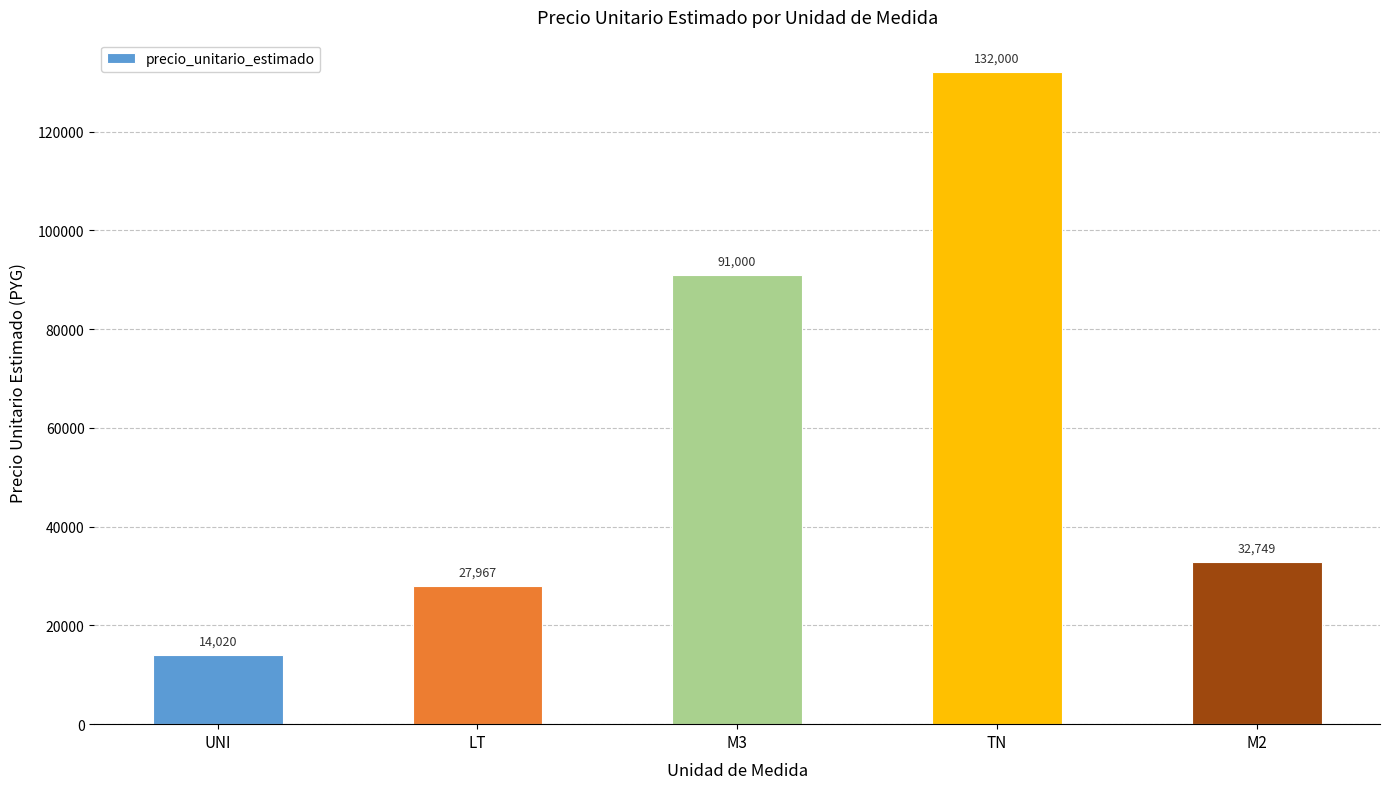

Rank the categories by value from highest to lowest.

TN, M3, M2, LT, UNI